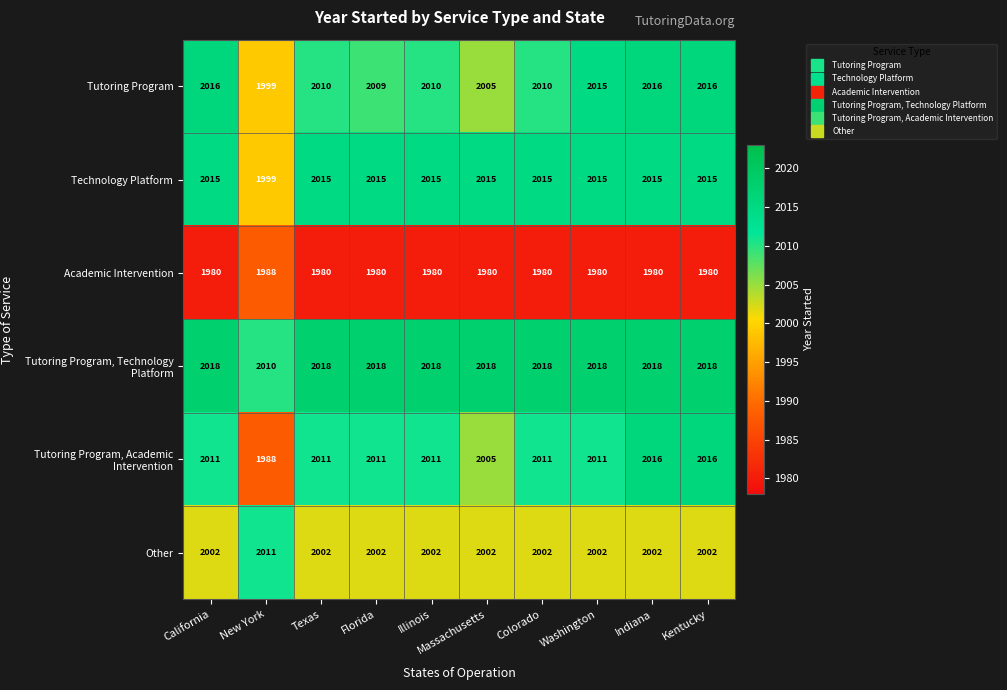

At how many categories does at least one series exceed 2002?

10